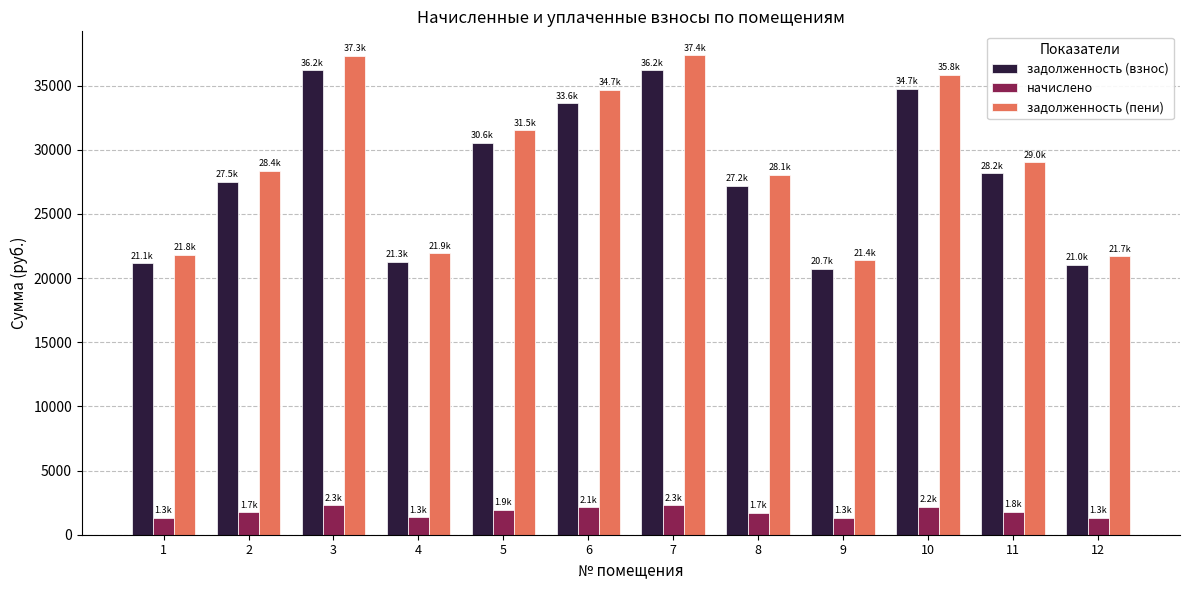

What is the total value across all series at 4?

44537.2